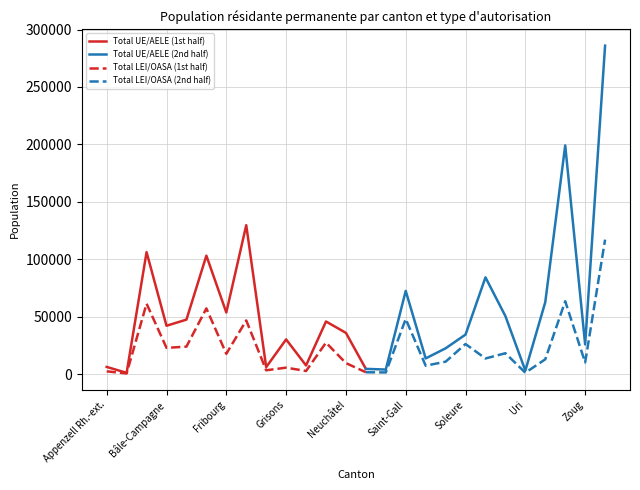

In Total UE/AELE, how many points are lower than both neighbors (excluding endpoints)?

9